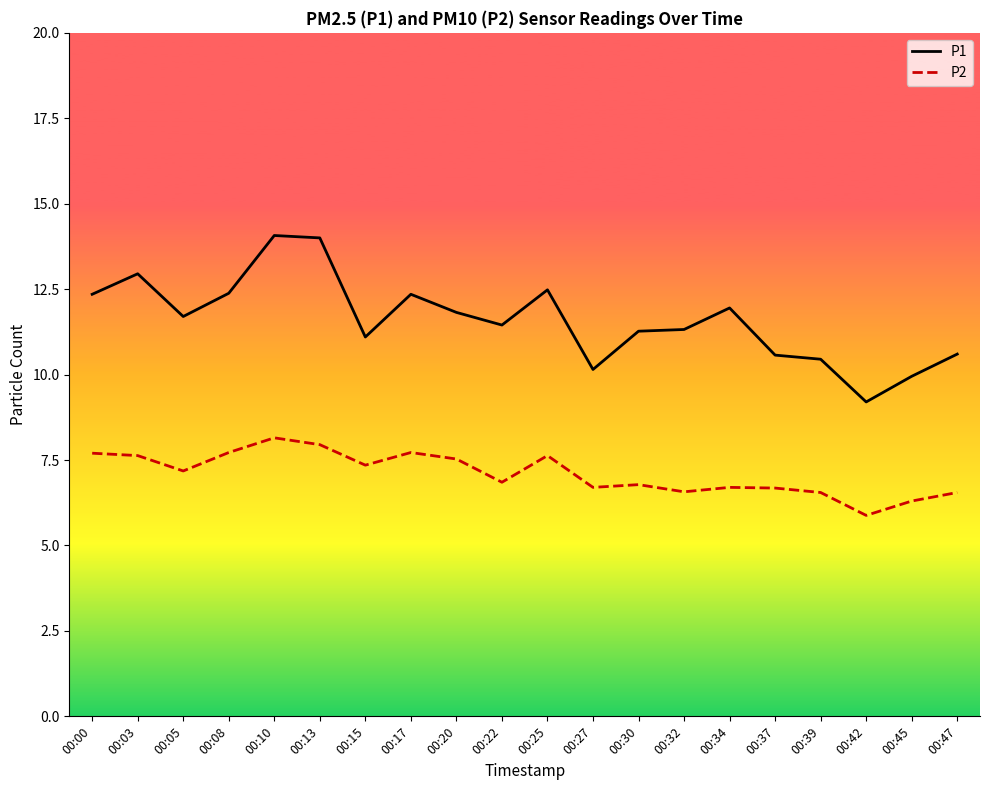

At 00:45, list the series in order from smallest to largest.

P2, P1